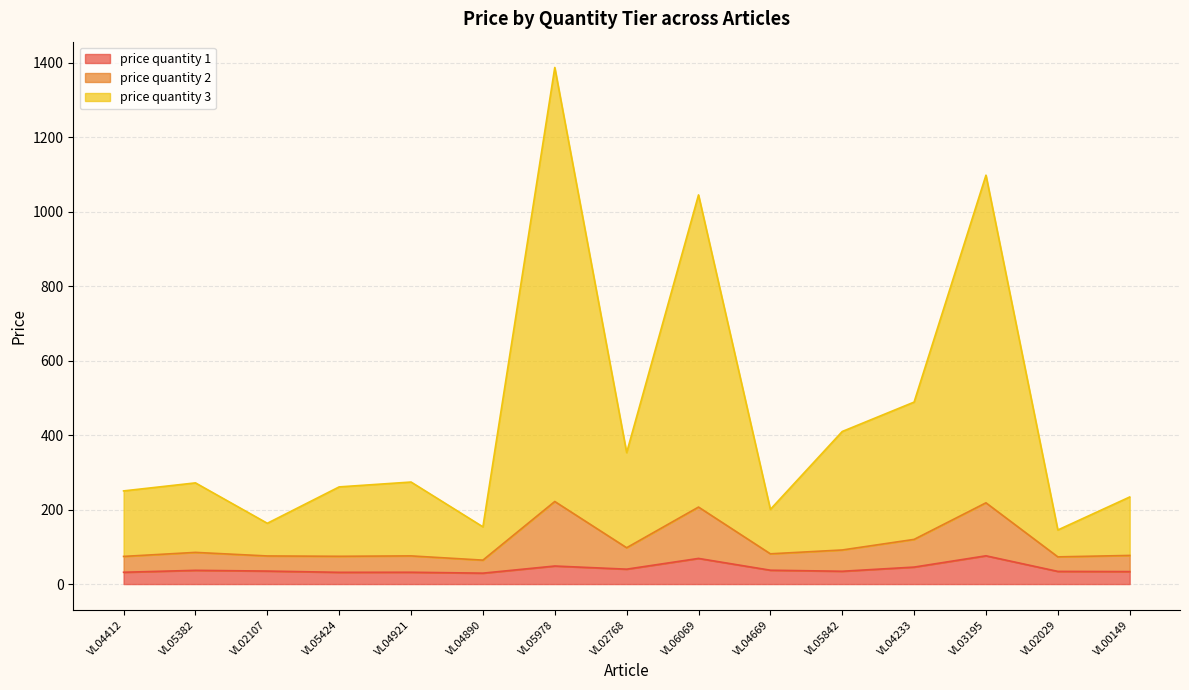

At which category is the sum across all series the highest?

VL05978